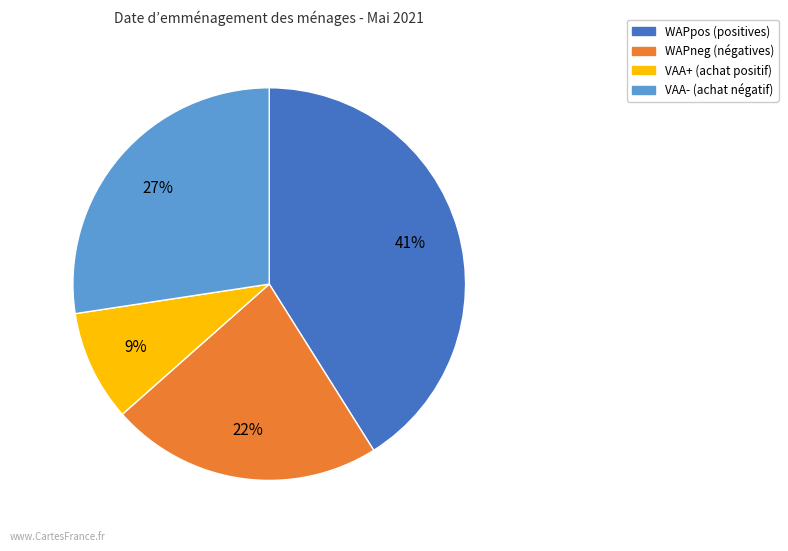

Is it true that WAPpos is 41% of the pie?

True